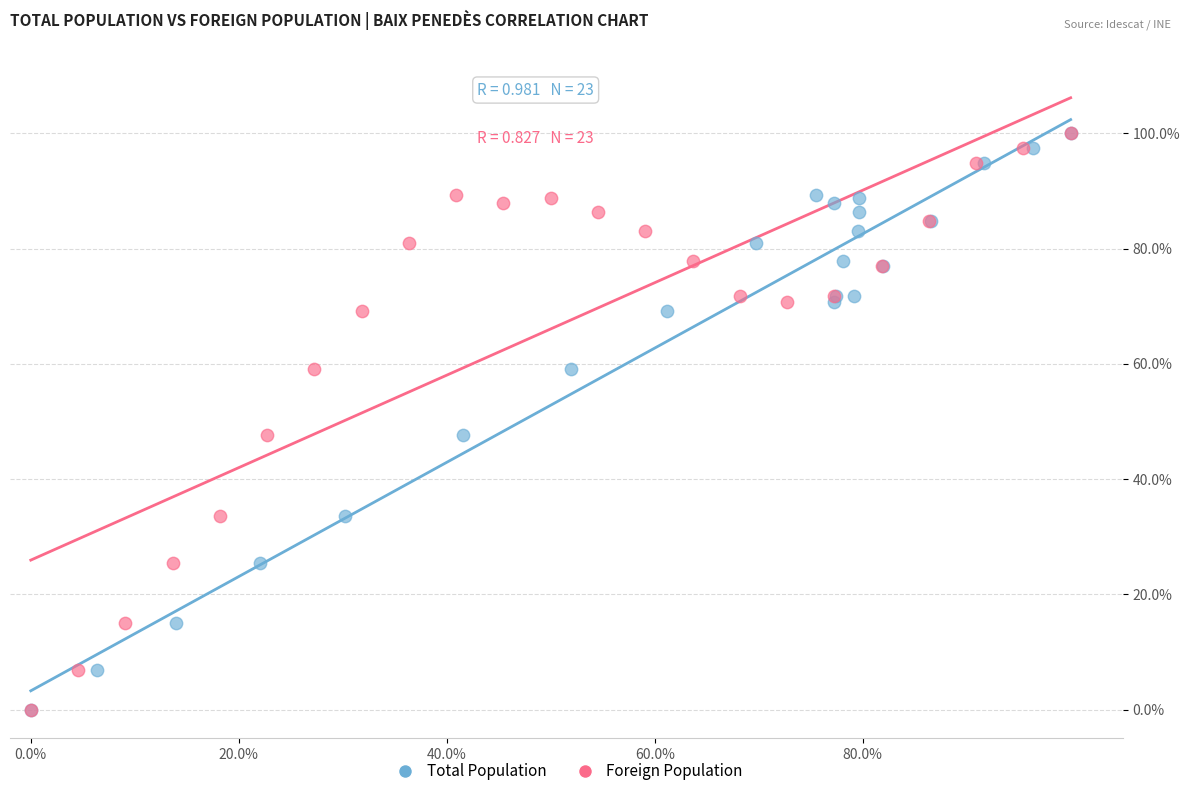

What are all the series names shown in the legend?

Total Population, Foreign Population